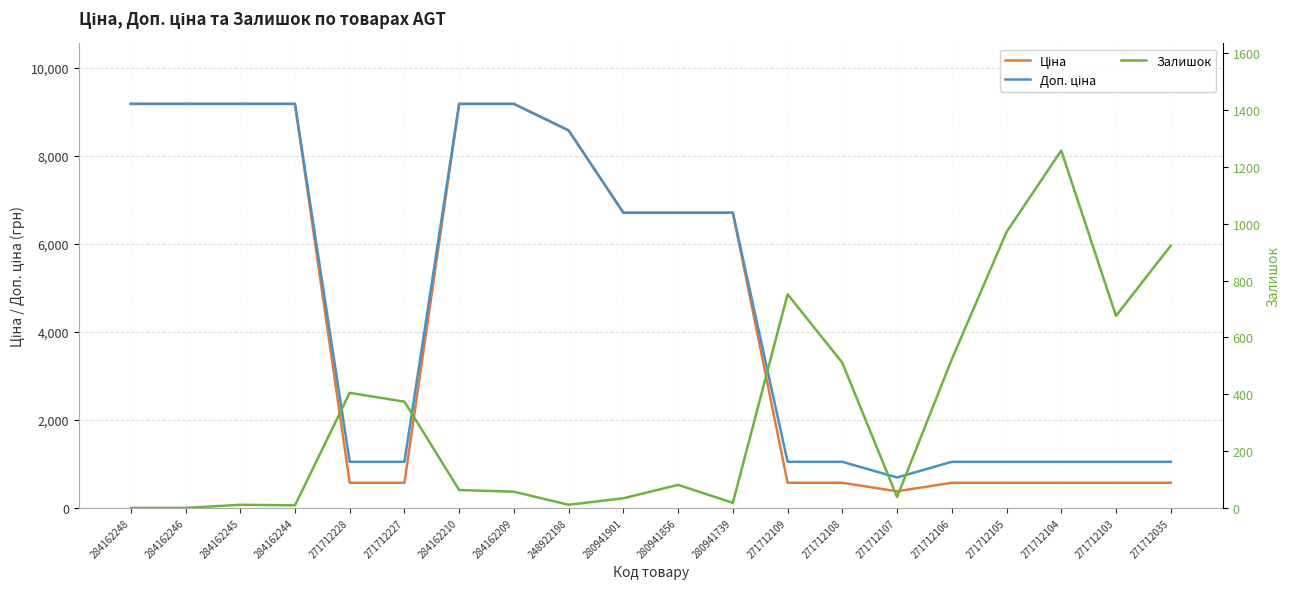

Which series has the widest spread of values?

Ціна